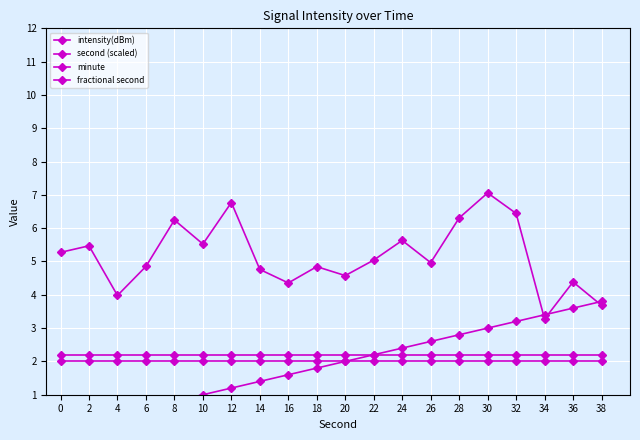

The value of fractional second at 0 is 2.2. True or false?

True